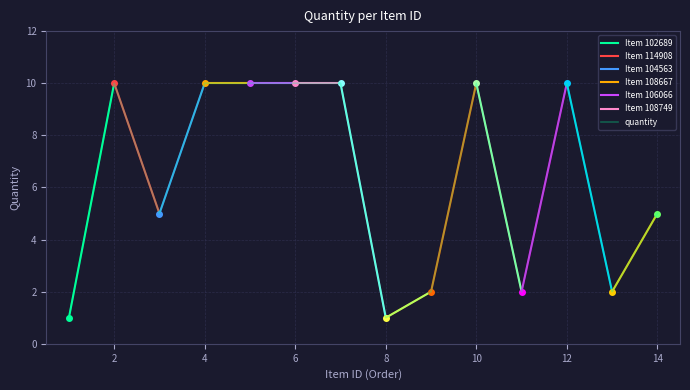

Where is the first local minimum?

104563